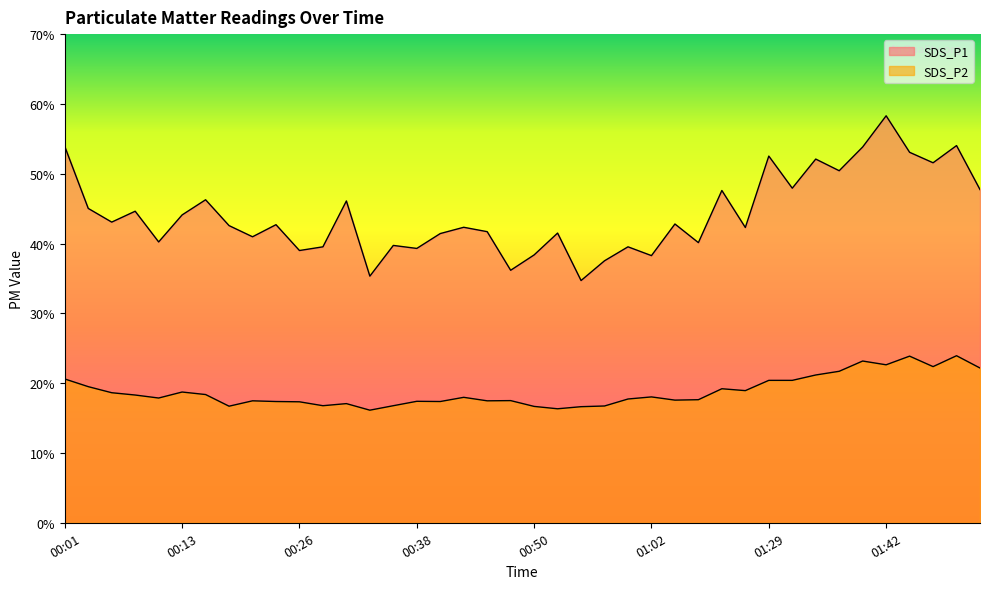

Which series has the largest total across all categories?

SDS_P1